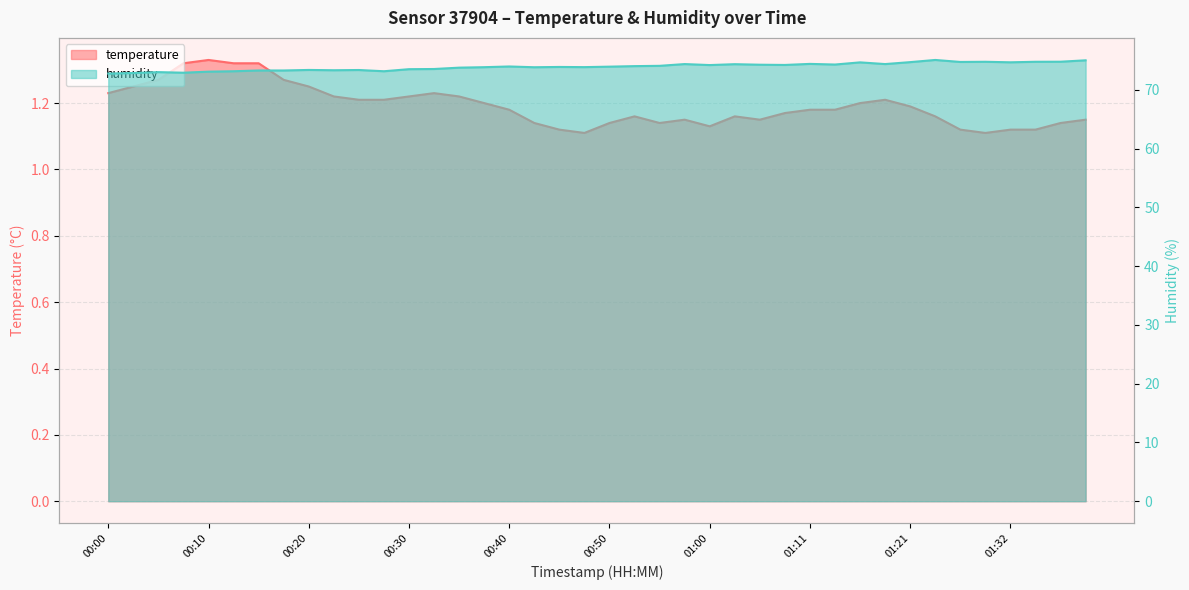

List the series in order of their overall mean, highest first.

humidity, temperature